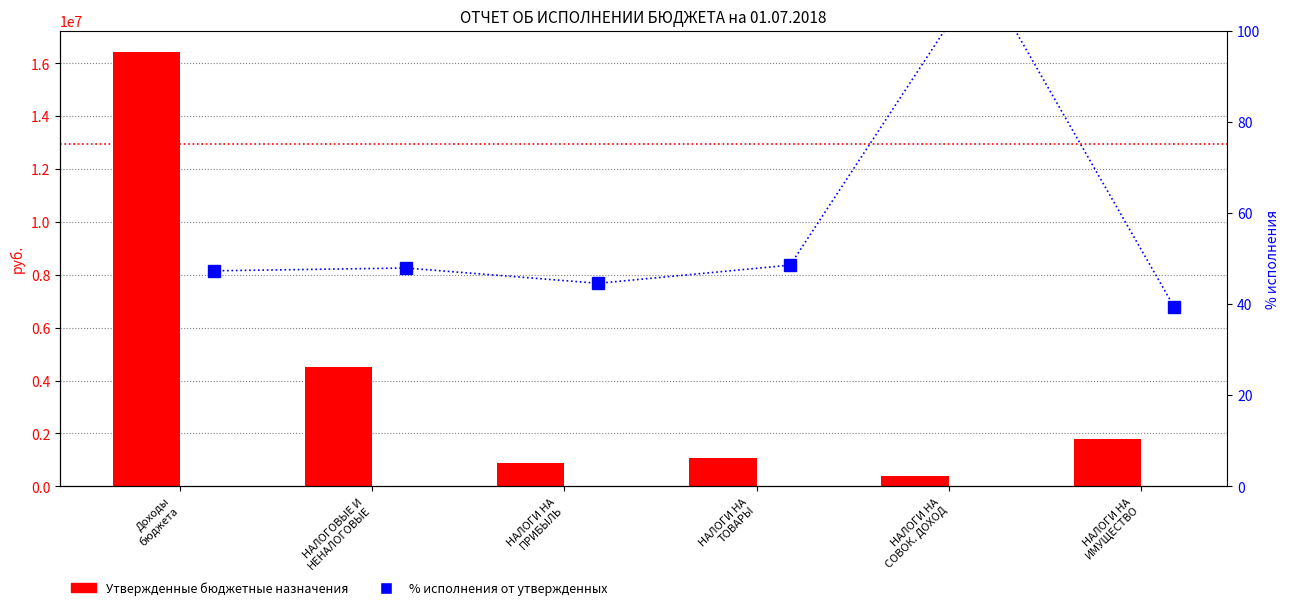

Rank the series by their average value, from highest to lowest.

Утвержденные бюджетные назначения, % исполнения